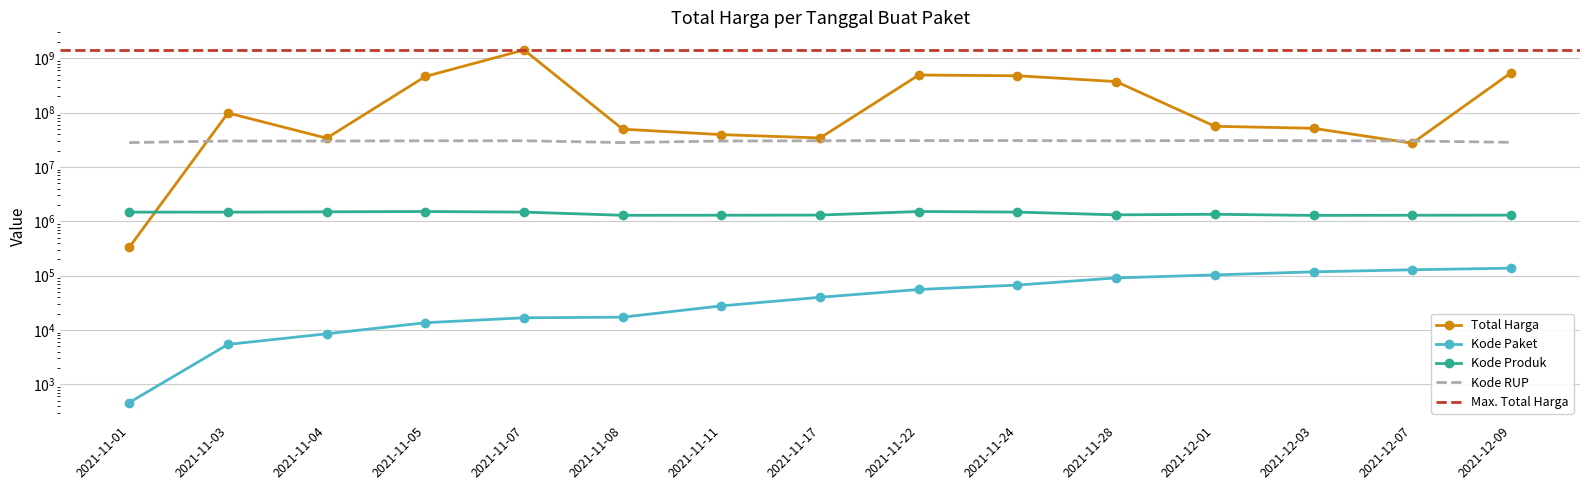

Is this an area chart (filled region under the line)?

No